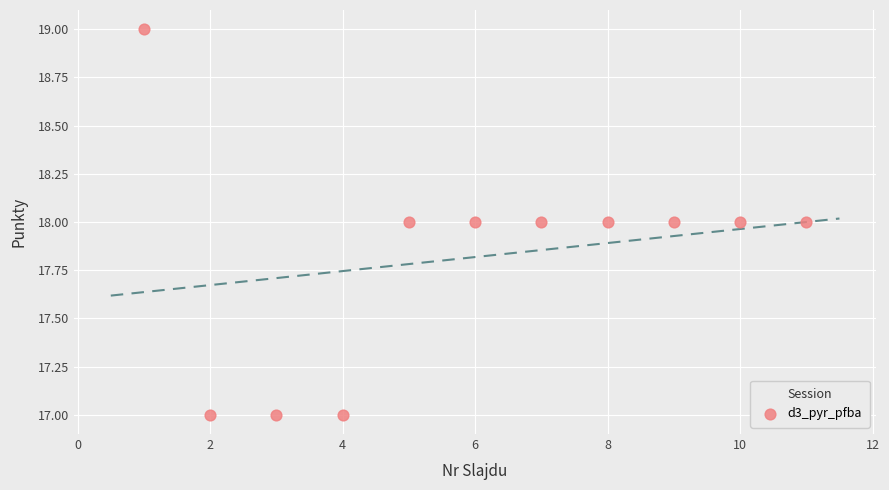

What is the range of X values (max minus min)?

10